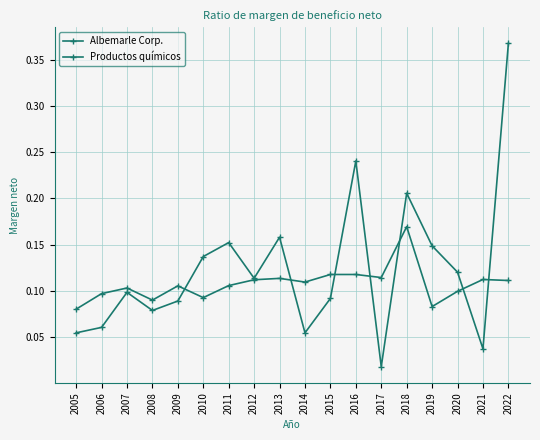

Reading left to right, extract all data points from this chart.

Albemarle Corp.: 2005=0.1	2006=0.1	2007=0.1	2008=0.1	2009=0.1	2010=0.1	2011=0.2	2012=0.1	2013=0.2	2014=0.1	2015=0.1	2016=0.2	2017=0.0	2018=0.2	2019=0.1	2020=0.1	2021=0.0	2022=0.4
Productos químicos: 2005=0.1	2006=0.1	2007=0.1	2008=0.1	2009=0.1	2010=0.1	2011=0.1	2012=0.1	2013=0.1	2014=0.1	2015=0.1	2016=0.1	2017=0.1	2018=0.2	2019=0.1	2020=0.1	2021=0.1	2022=0.1